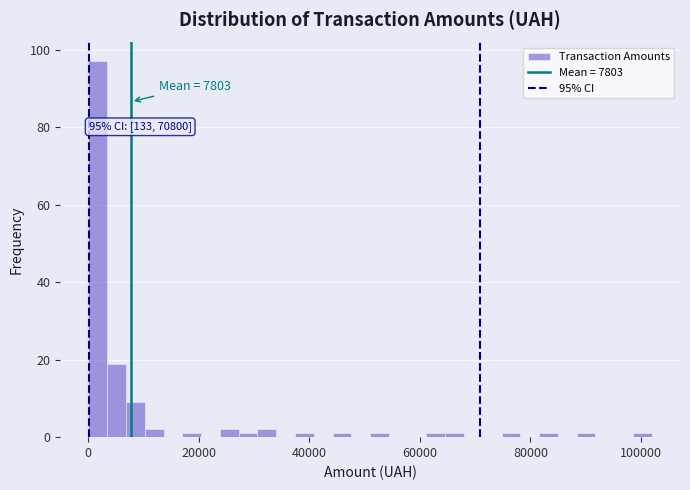

Around what value on the x-axis is the tallest bar? Give the approximate position of its centre, as read against the axis.

2000